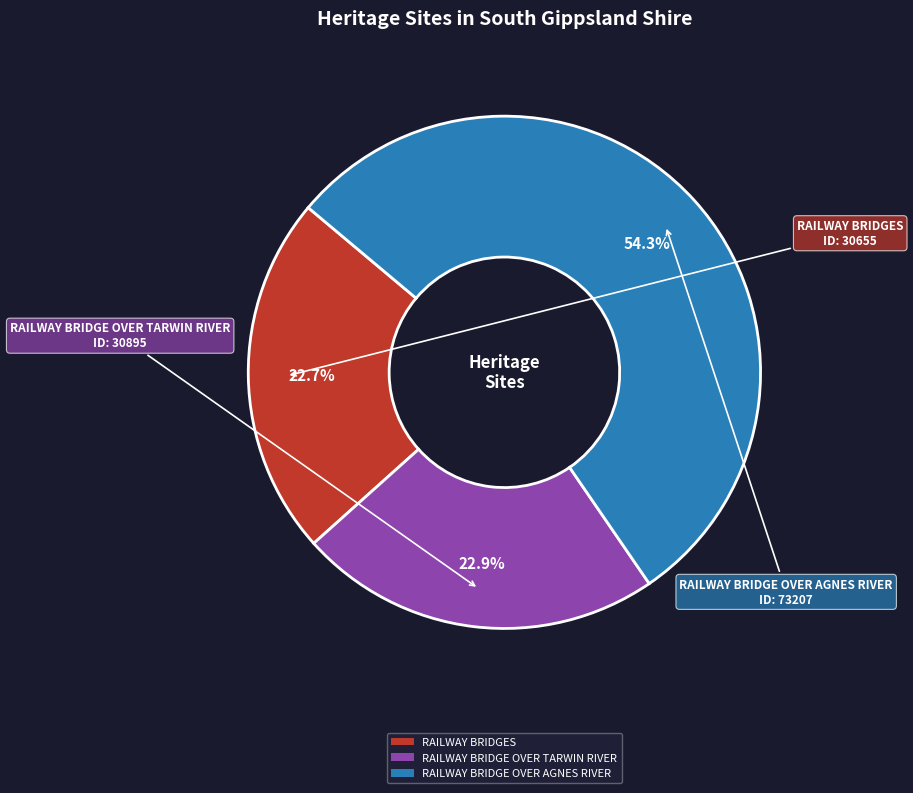

Is there any slice that represents more than half of the pie?

Yes